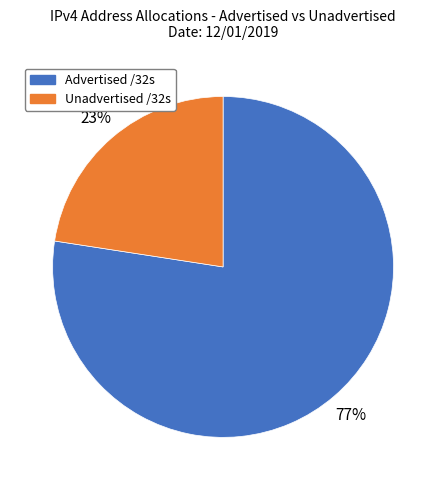

How many slices are in this pie chart?

2